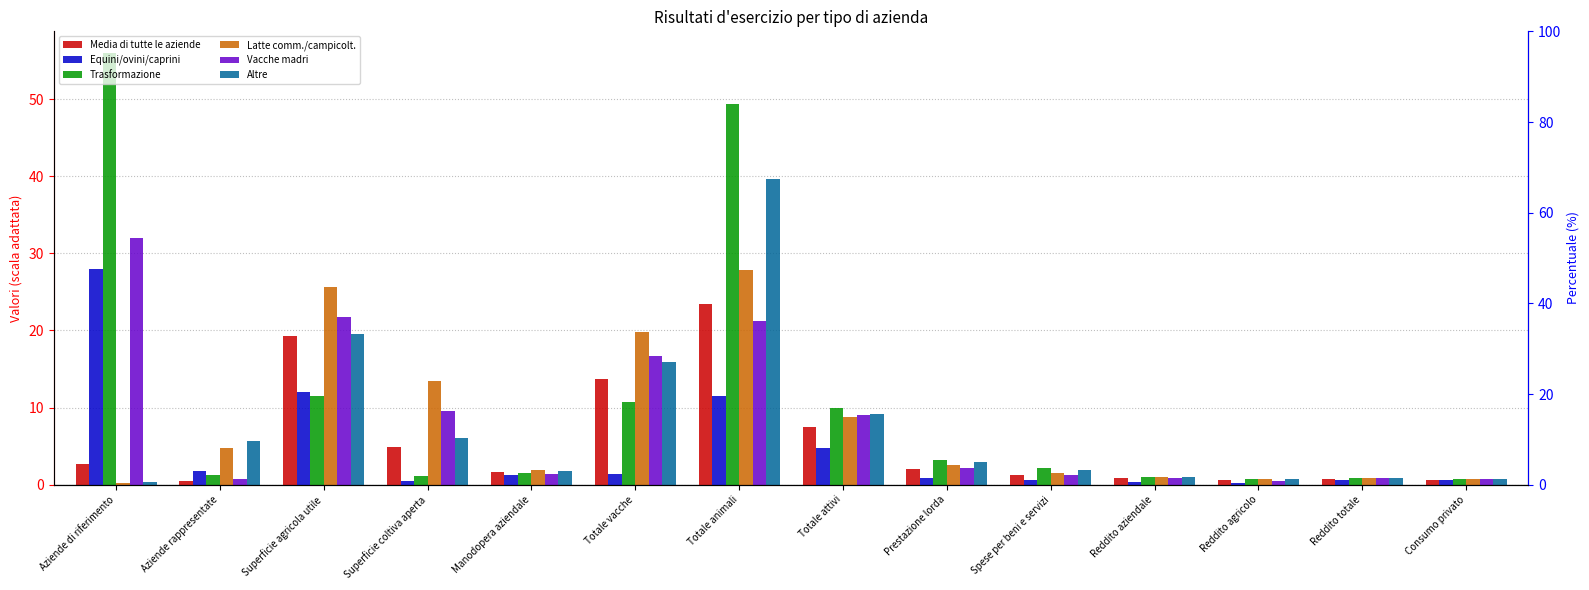

At how many categories does at least one series exceed 34?

2